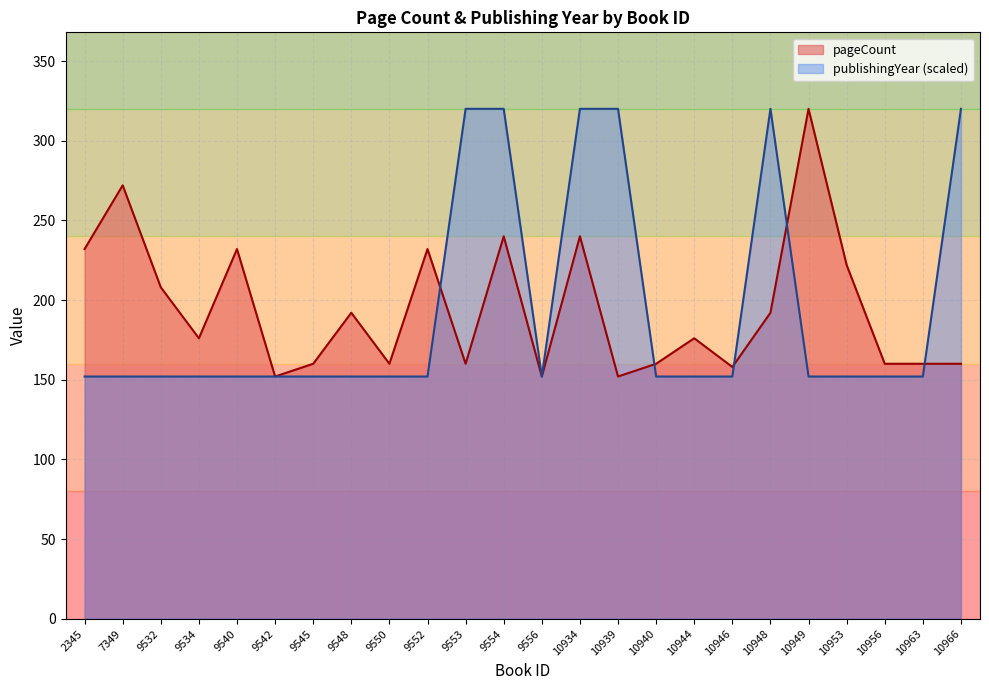

List the series in order of their overall mean, highest first.

pageCount, publishingYear